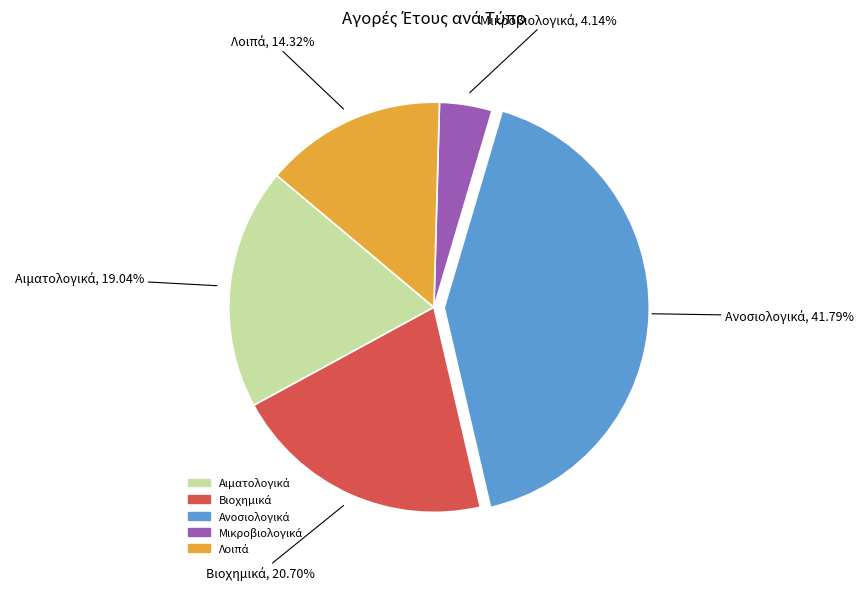

Does any single category account for the majority?

No